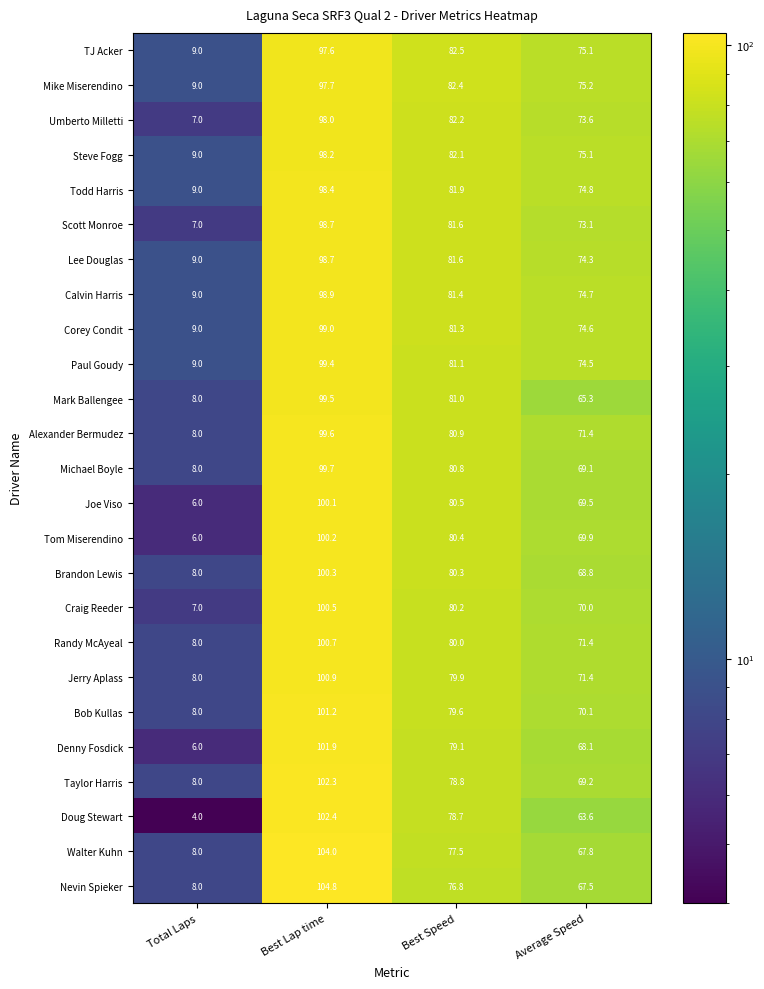

What is the difference between the second highest and minimum values in the Craig Reeder series?

73.2